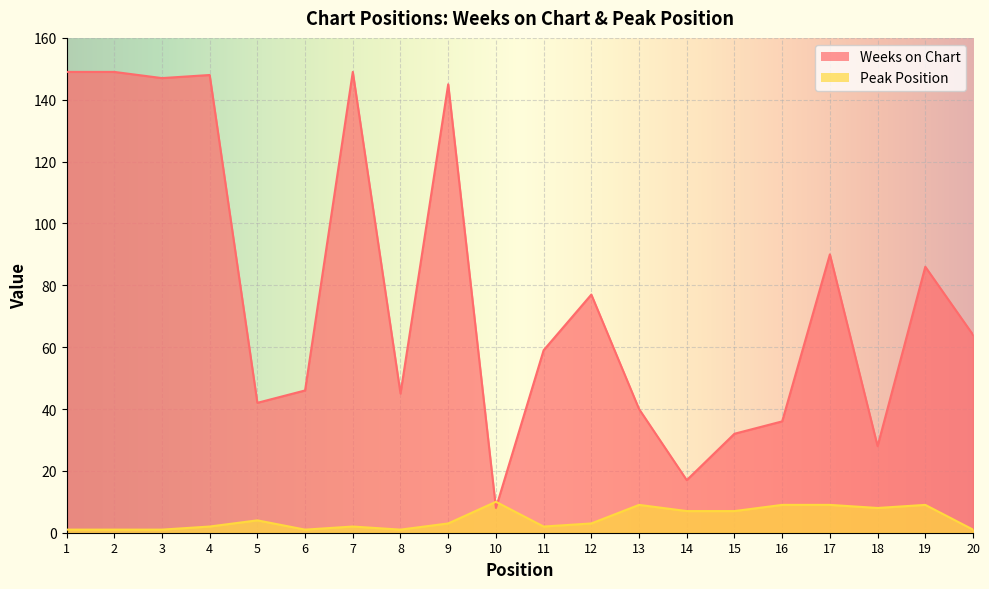

How many times do Peak Position and Weeks on Chart cross each other?

2